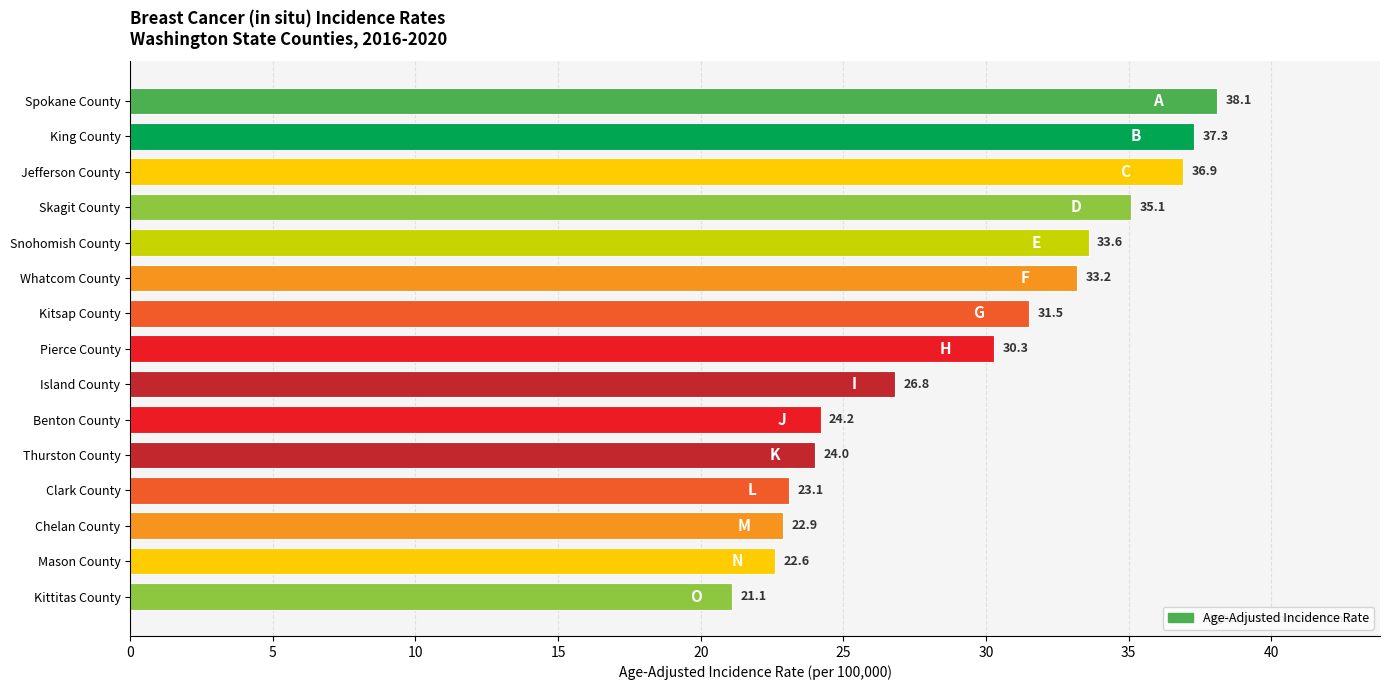

What is the average value?

29.4